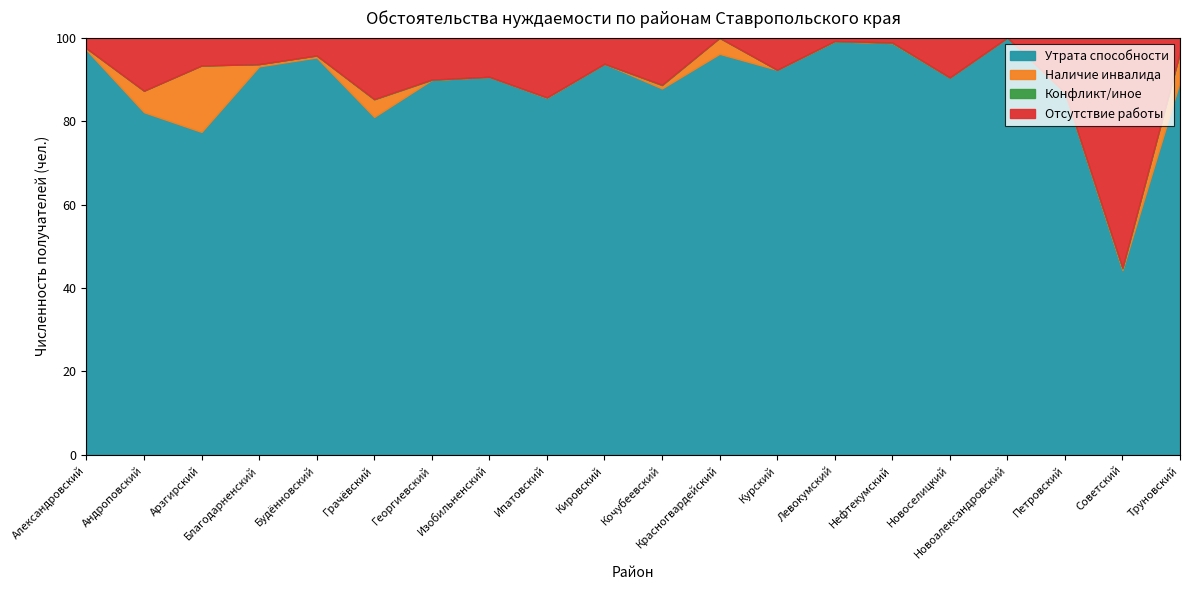

Reading left to right, what are all the values shown in this chart?

Утрата способности: Александровский=4407	Андроповский=1117	Арзгирский=1240	Благодарненский=4675	Будённовский=2568	Грачёвский=2217	Георгиевский=3760	Изобильненский=3785	Ипатовский=2540	Кировский=2471	Кочубеевский=2864	Красногвардейский=2130	Курский=3475	Левокумский=2463	Нефтекумский=2828	Новоселицкий=2521	Новоалександровский=2035	Петровский=2385	Советский=958	Труновский=2216
Наличие инвалида: Александровский=18	Андроповский=70	Арзгирский=255	Благодарненский=27	Будённовский=12	Грачёвский=115	Георгиевский=0	Изобильненский=0	Ипатовский=3	Кировский=0	Кочубеевский=25	Красногвардейский=85	Курский=0	Левокумский=0	Нефтекумский=0	Новоселицкий=0	Новоалександровский=0	Петровский=2	Советский=8	Труновский=172
Конфликт/иное: Александровский=0	Андроповский=0	Арзгирский=0	Благодарненский=0	Будённовский=1	Грачёвский=2	Георгиевский=4	Изобильненский=0	Ипатовский=0	Кировский=0	Кочубеевский=4	Красногвардейский=0	Курский=0	Левокумский=2	Нефтекумский=4	Новоселицкий=0	Новоалександровский=0	Петровский=0	Советский=5	Труновский=0
Отсутствие работы: Александровский=115	Андроповский=173	Арзгирский=107	Благодарненский=319	Будённовский=115	Грачёвский=403	Георгиевский=420	Изобильненский=392	Ипатовский=425	Кировский=165	Кочубеевский=368	Красногвардейский=1	Курский=290	Левокумский=20	Нефтекумский=33	Новоселицкий=266	Новоалександровский=0	Петровский=362	Советский=1191	Труновский=86